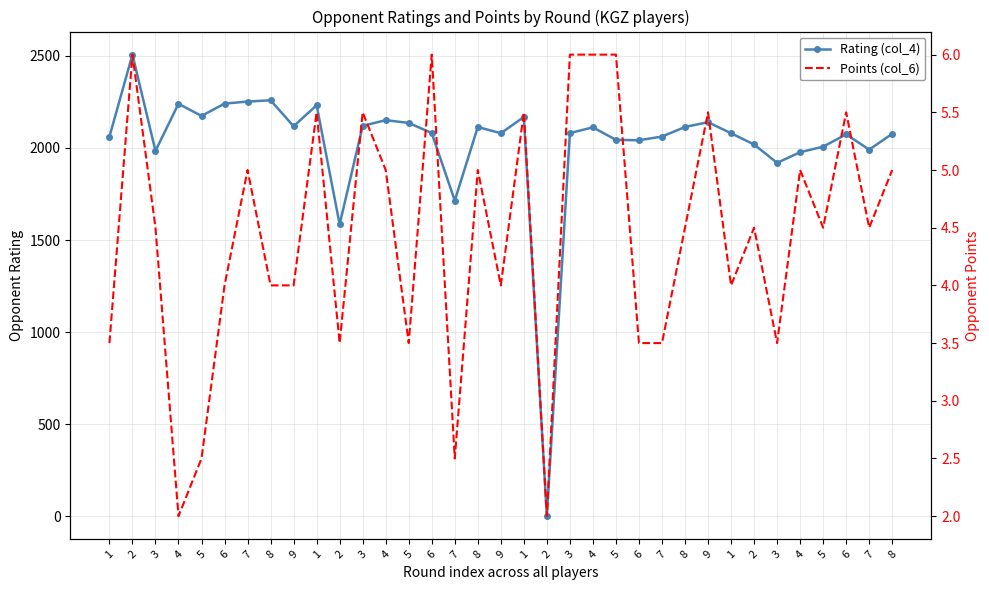

Is it true that Points (col_6) equals 3.5 at 1?

True